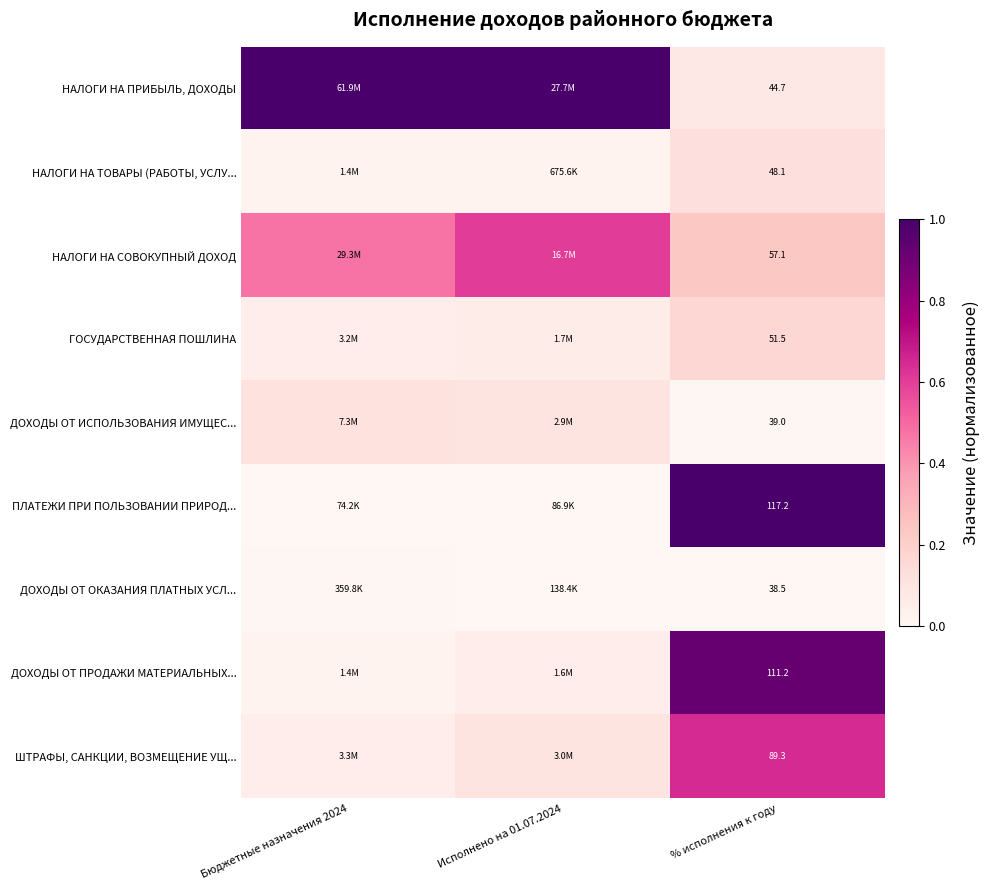

Is the value of НАЛОГИ НА ТОВАРЫ (РАБОТЫ, УСЛУ... at % исполнения к году greater than the value of ДОХОДЫ ОТ ИСПОЛЬЗОВАНИЯ ИМУЩЕС... at % исполнения к году?

Yes